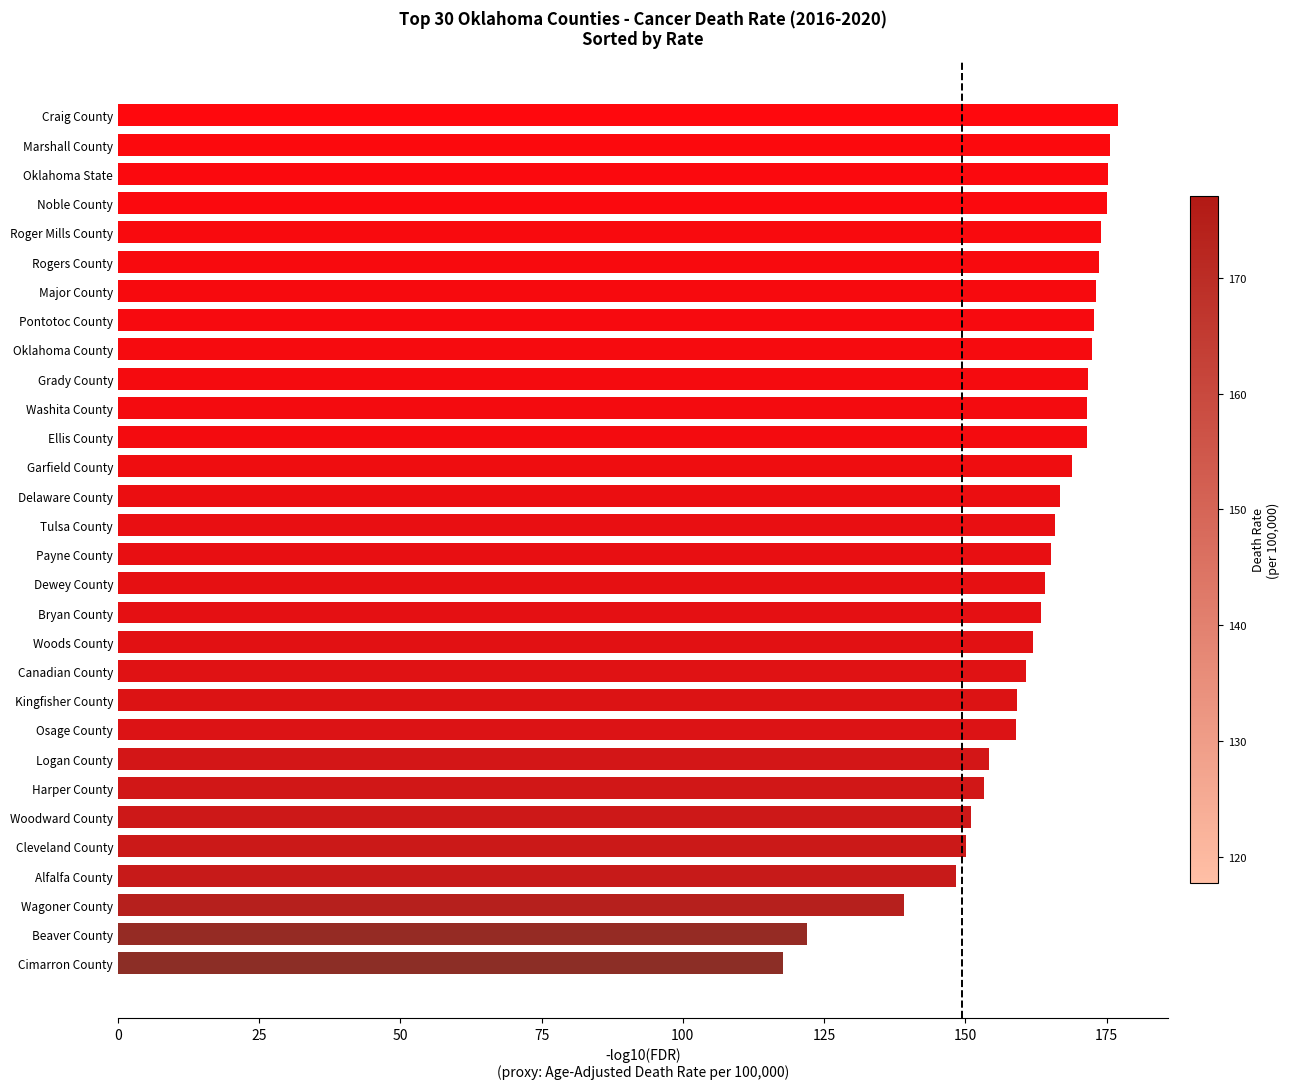

What is the average value?

161.8